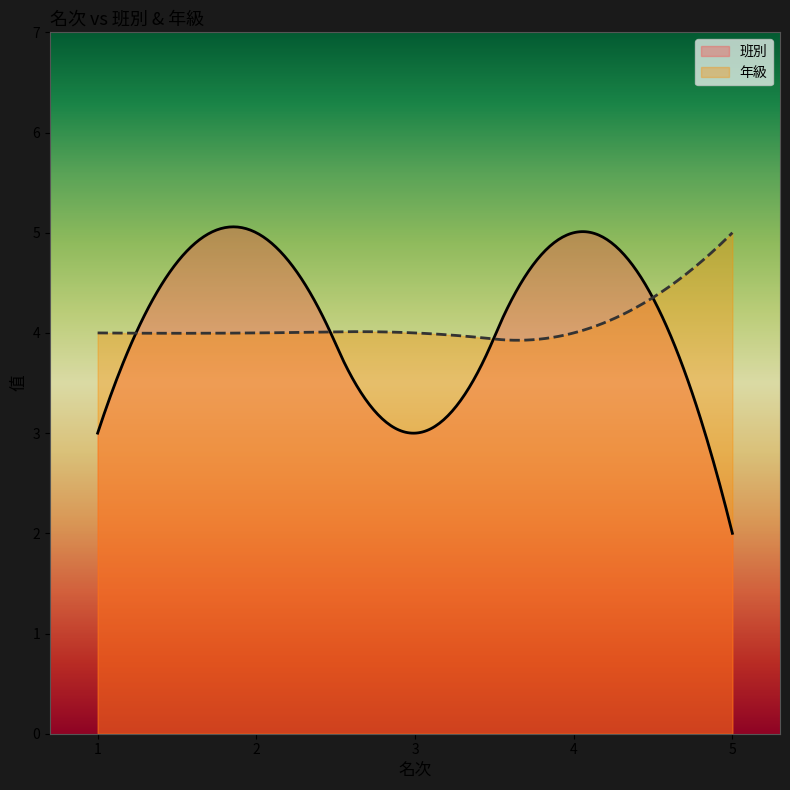

At which label is 班別 closest to 3?

1